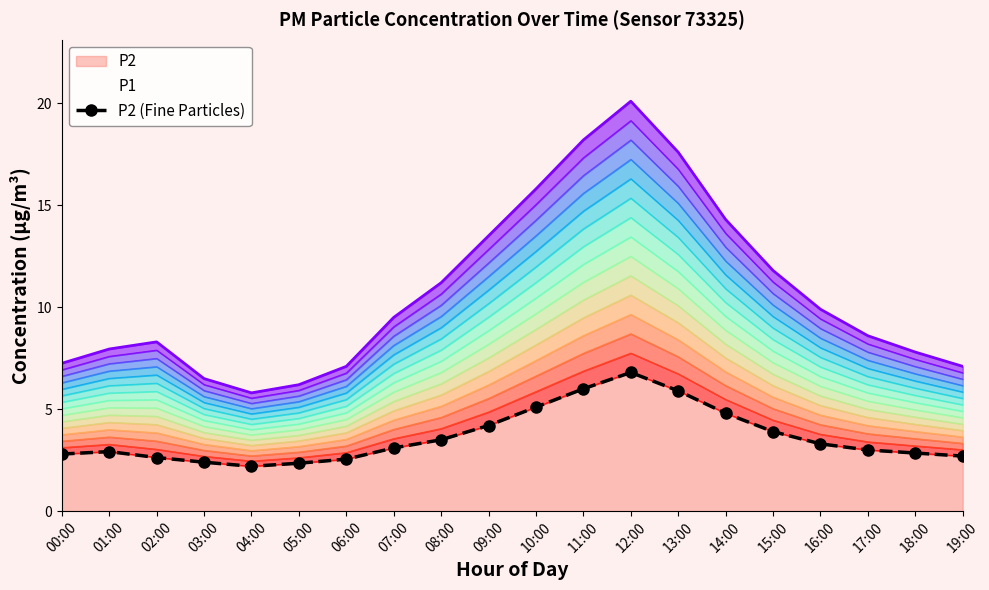

What is the average value?

3.6